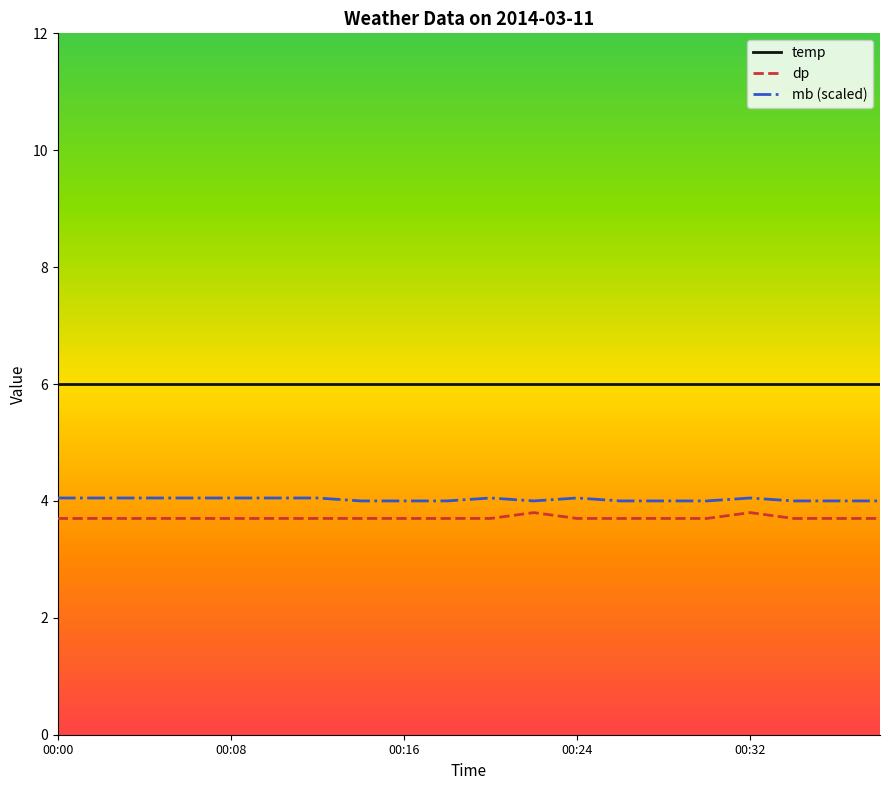

True or false: dp and temp intersect in this chart.

False